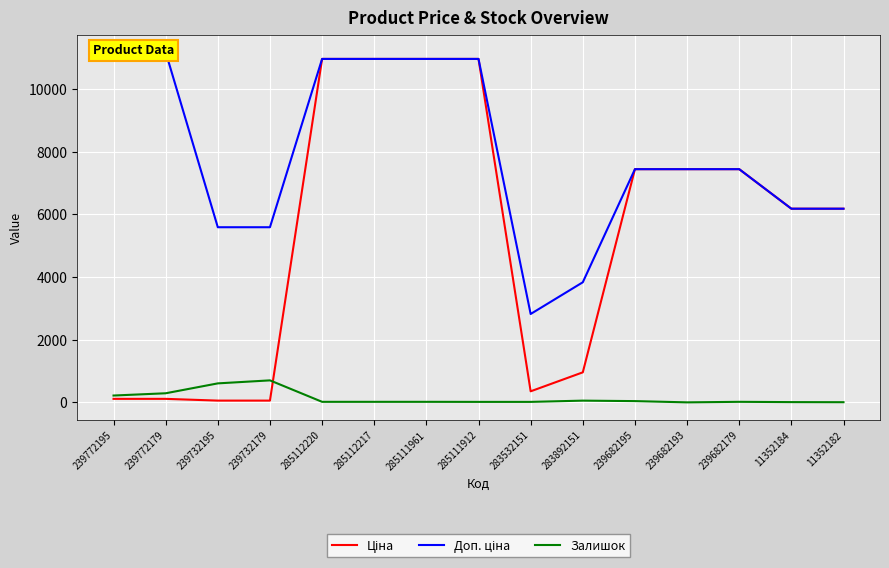

Between which two adjacent categories do Ціна and Залишок first intersect?

239732179 and 285112220